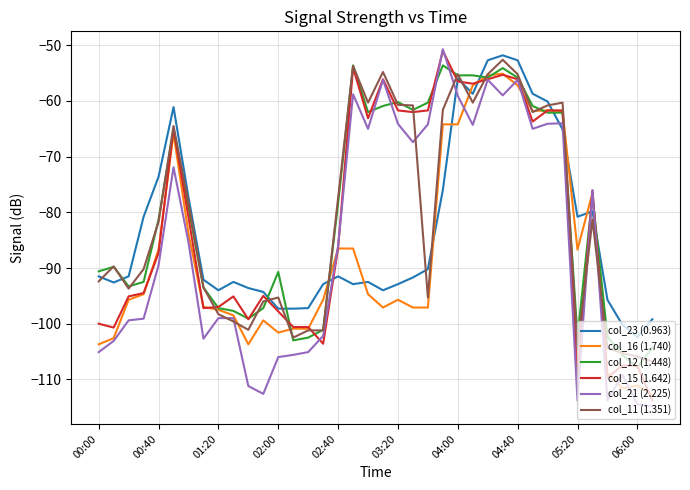

Which series has the largest range (max minus min)?

col_21 (2.225)